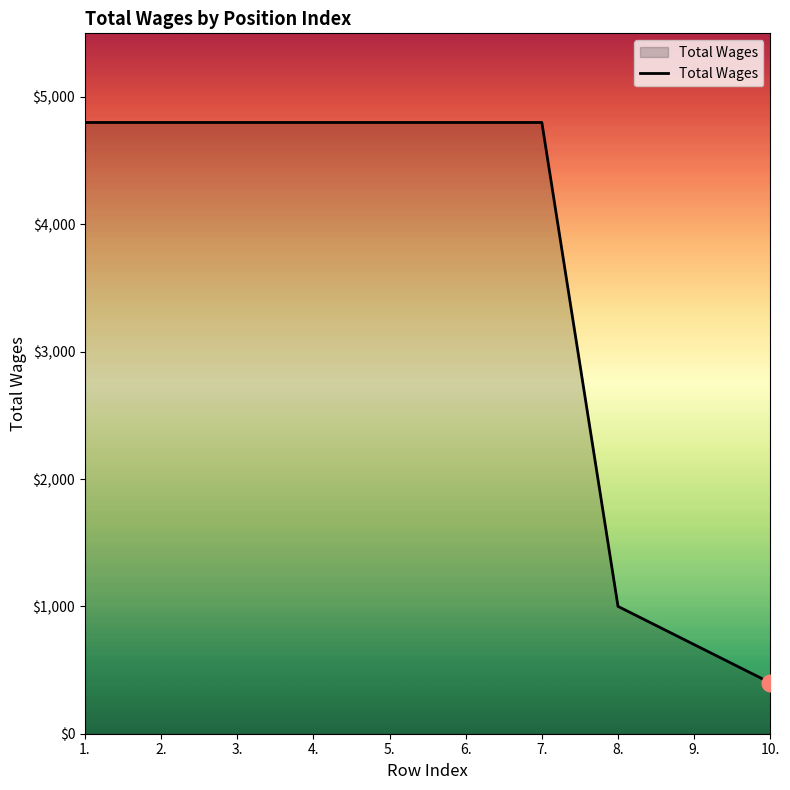

What is the smallest value displayed?

400